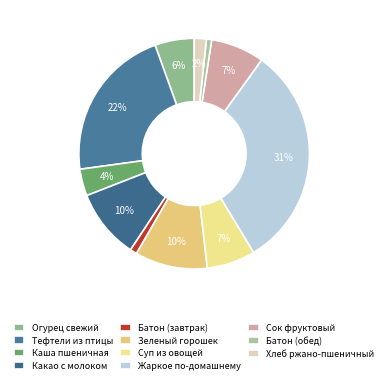

To the nearest percent, what portion does Сок фруктовый represent?

7%